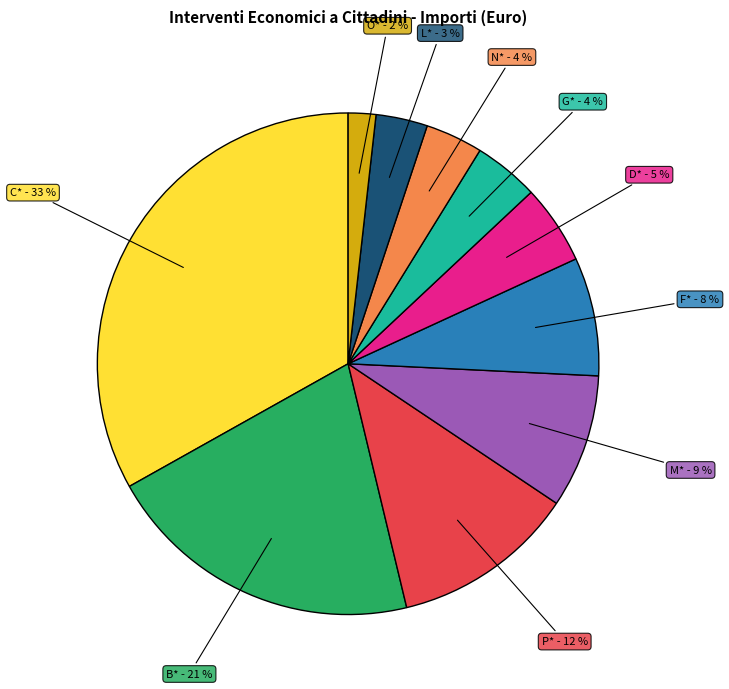

To the nearest percent, what is the difference between the largest and smallest slice percentages?

31%